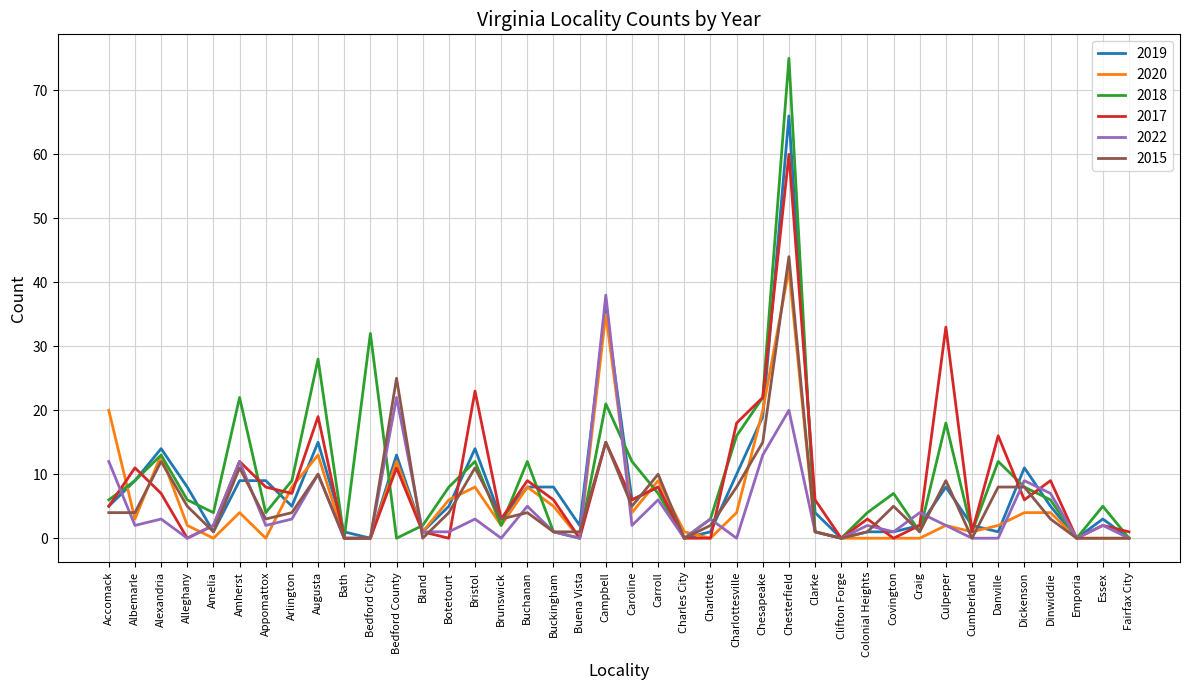

What is the difference between the second highest and minimum values in the 2022 series?

22